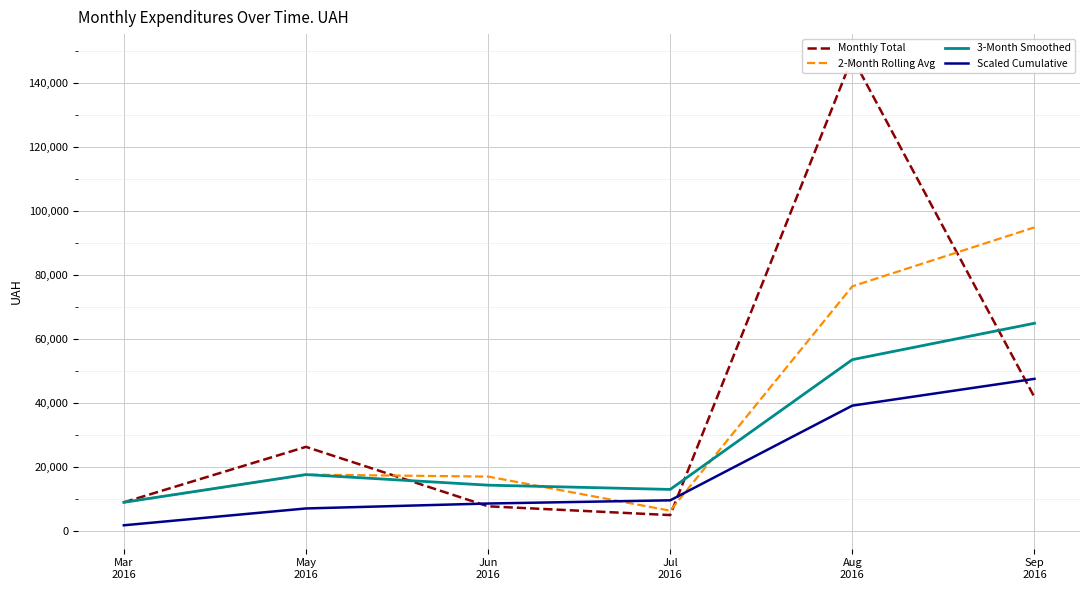

List the series in order of their peak value, highest first.

Monthly Total, 2-Month Rolling Avg, 3-Month Smoothed, Scaled Cumulative